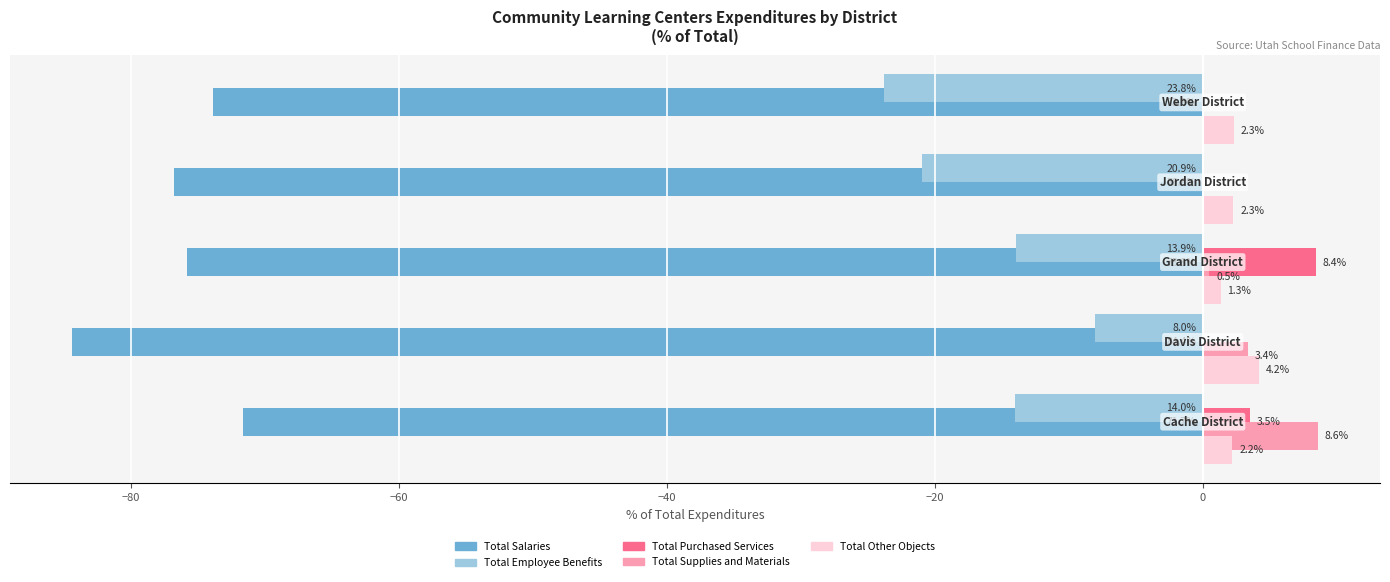

What is the maximum value shown in the chart?

8.6